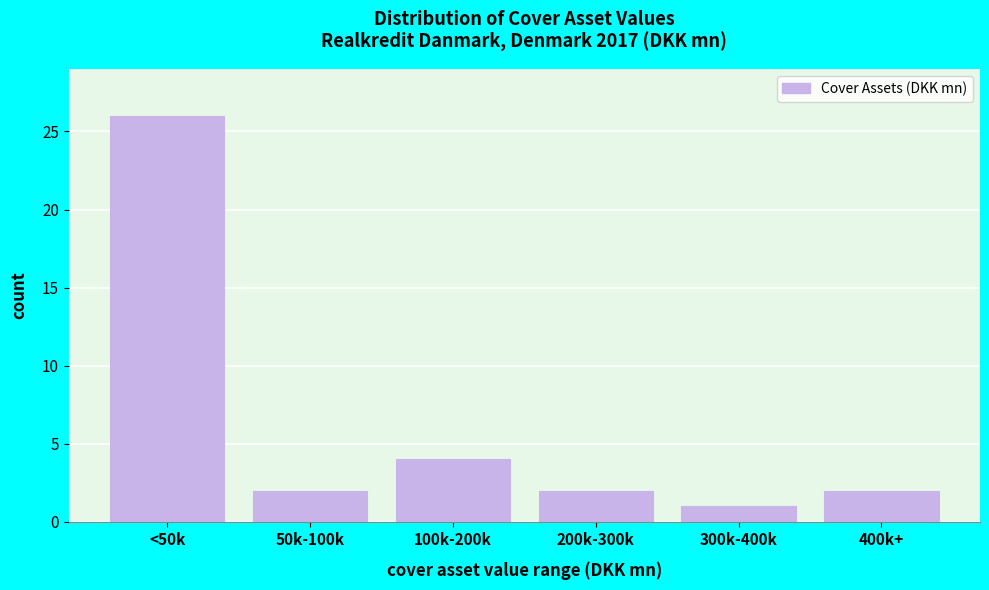

Reading left to right, transcribe all the data shown in this chart.

<50k=26	50k-100k=2	100k-200k=4	200k-300k=2	300k-400k=1	400k+=2